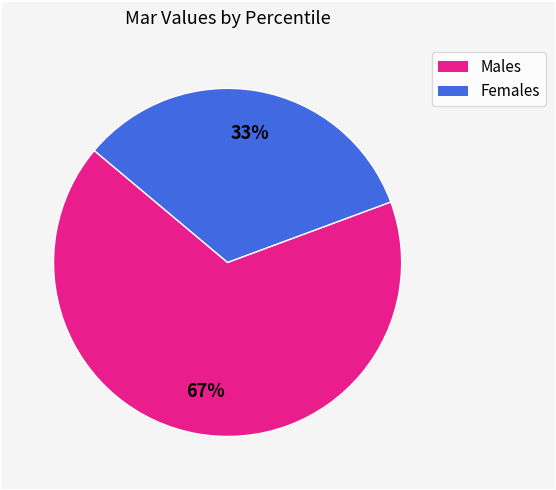

Does any single category account for the majority?

Yes